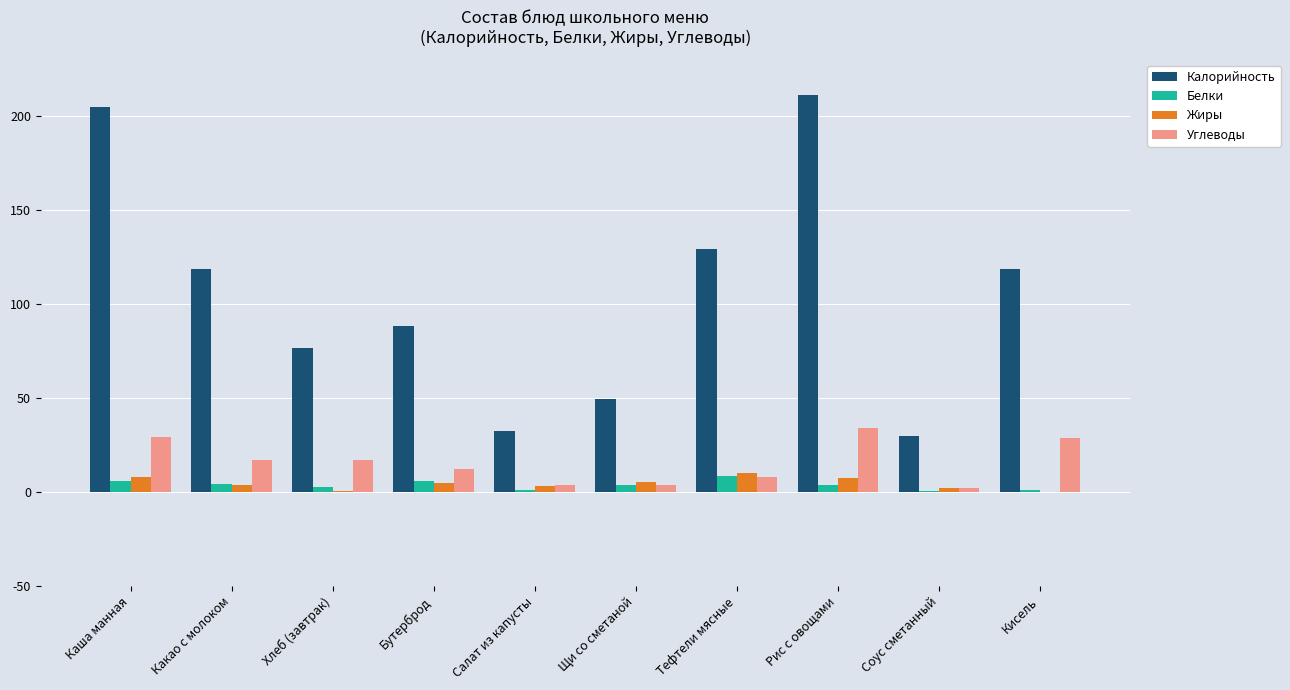

What is the maximum value shown in the chart?

211.4